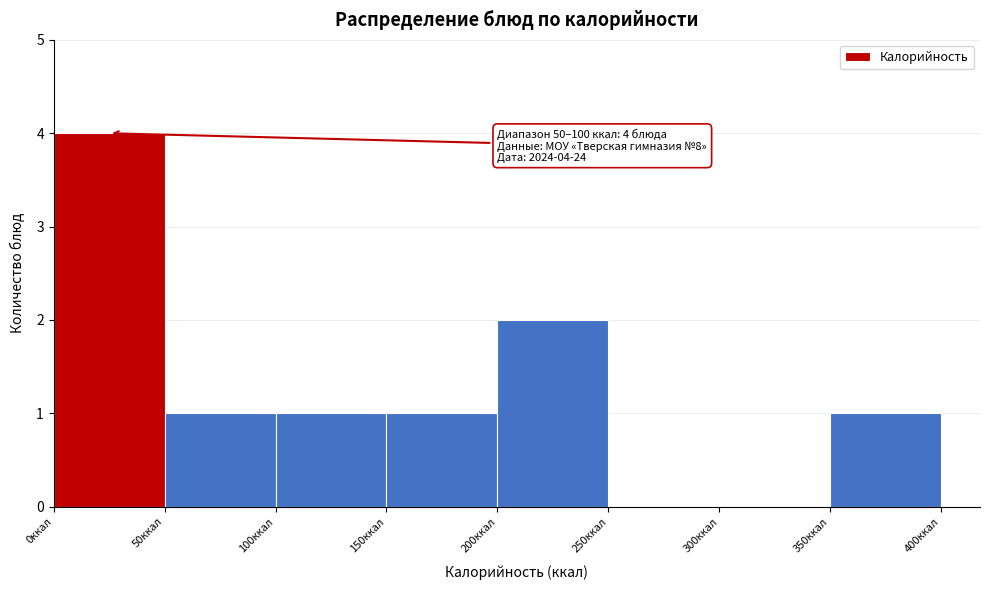

Over which range of the x-axis is the bar tallest?

0 to 50